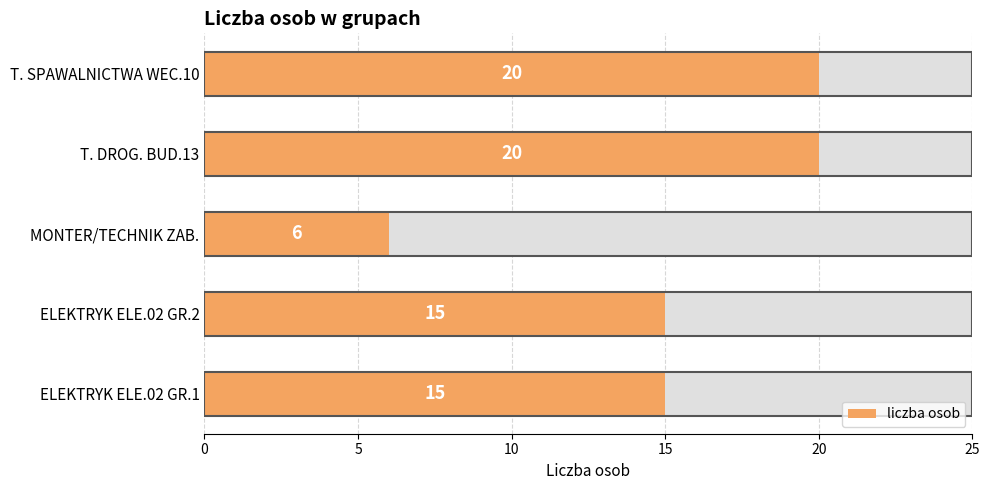

Between T. DROG. BUD.13 and T. SPAWALNICTWA WEC.10, which is larger?

T. DROG. BUD.13